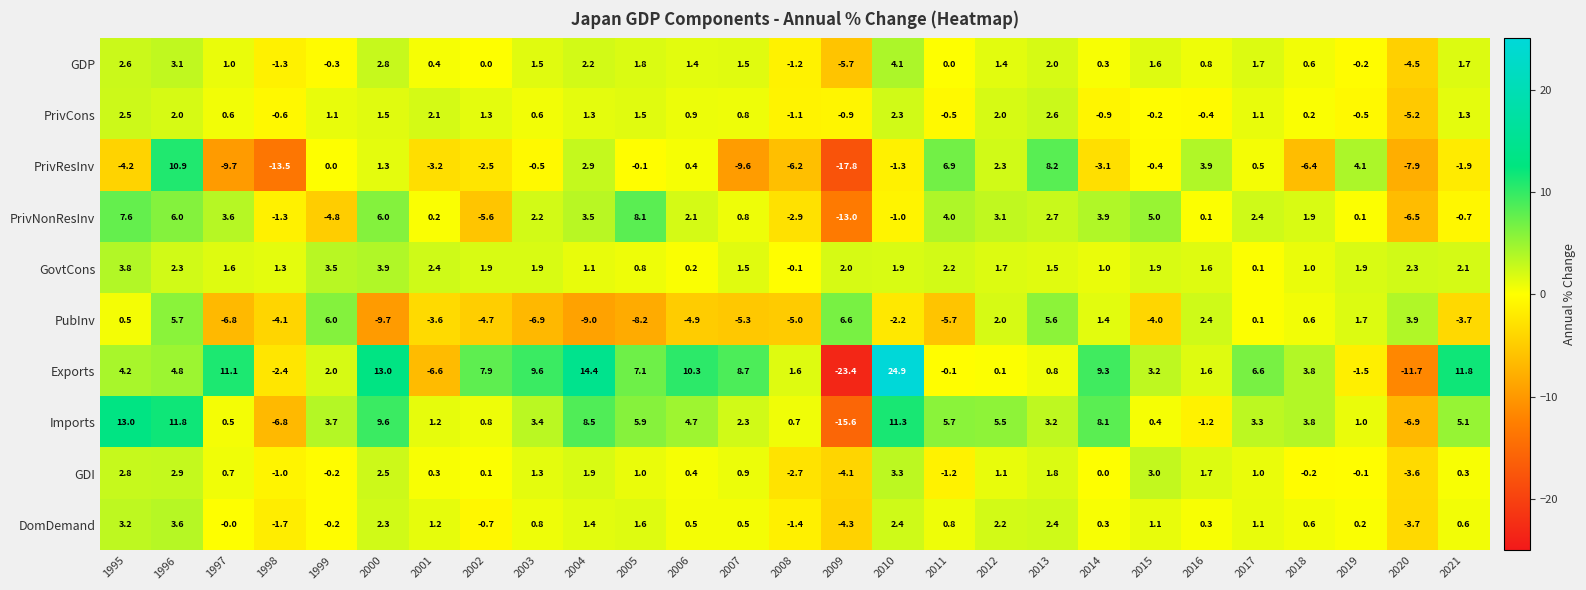

How many values in the PrivCons series exceed 0?

18